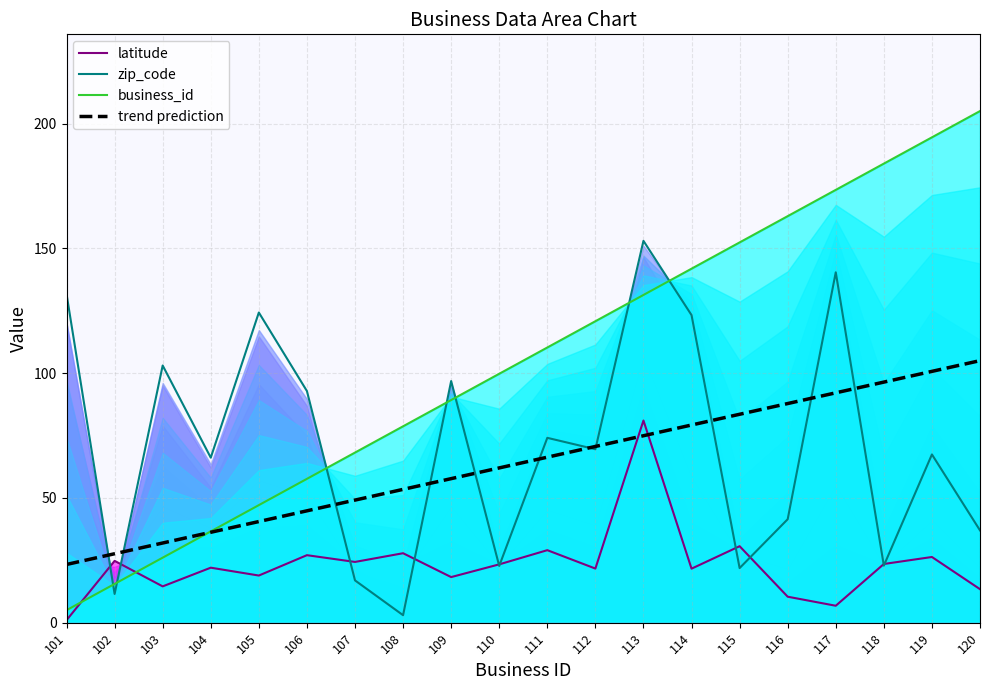

Is the value of trend prediction at 102 greater than the value of latitude at 105?

Yes